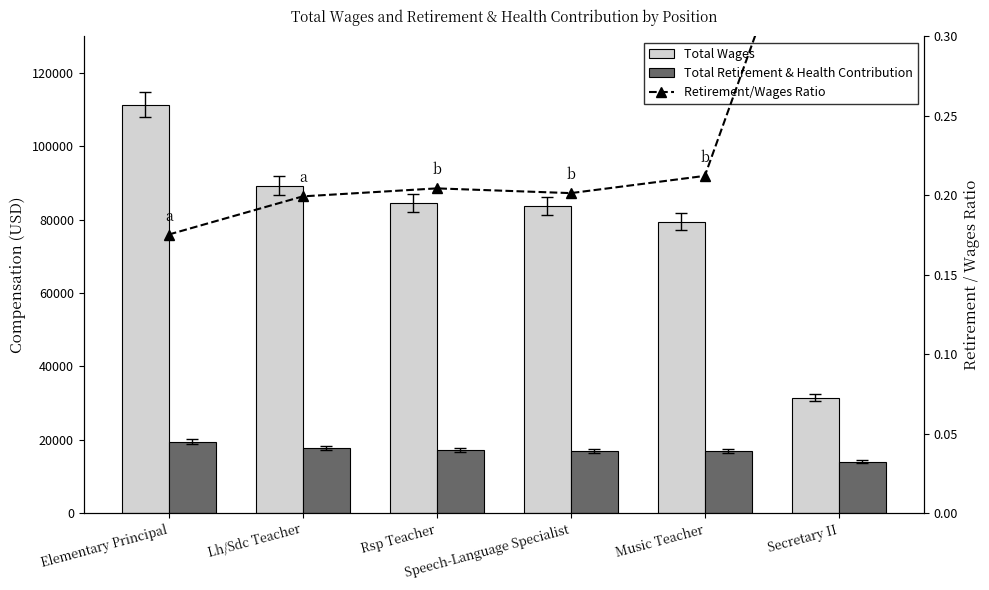

What are all the series names shown in the legend?

Total Wages, Total Retirement & Health Contribution, Retirement/Wages Ratio